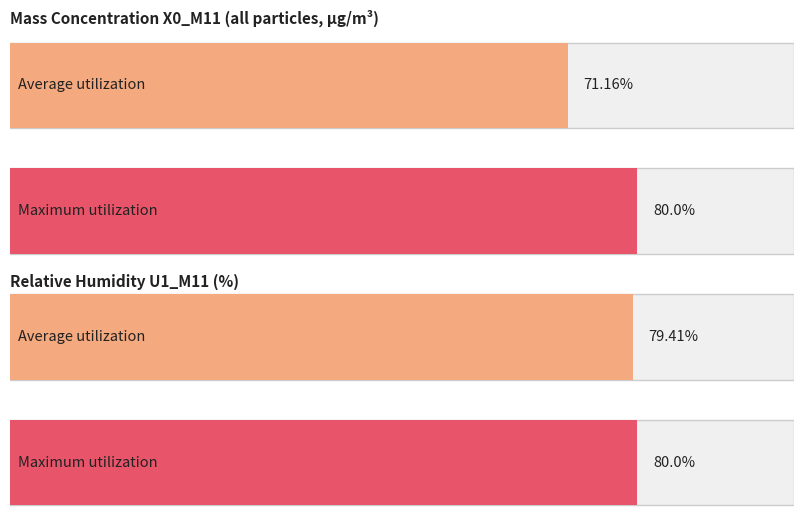

True or false: P_M11 has a value of 1323.1 at 11:12.

False